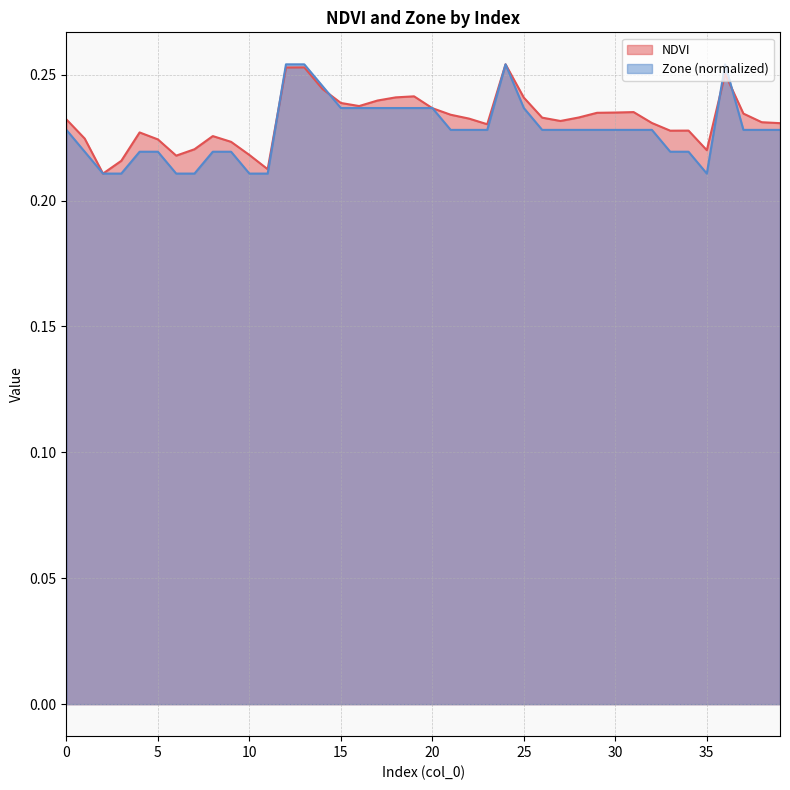

True or false: Zone (normalized) has a value of 0.3 at 30.

False